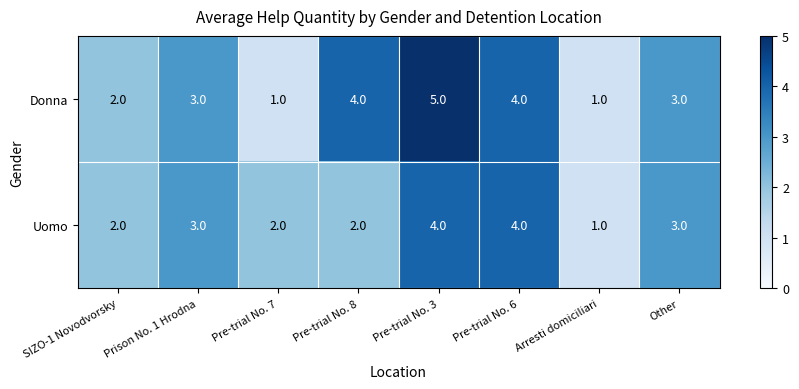

Is it true that Uomo equals 6 at Pre-trial No. 3?

False